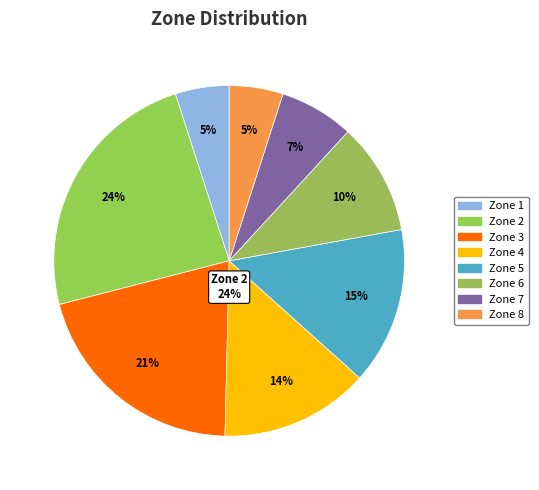

How many slices are in this pie chart?

8